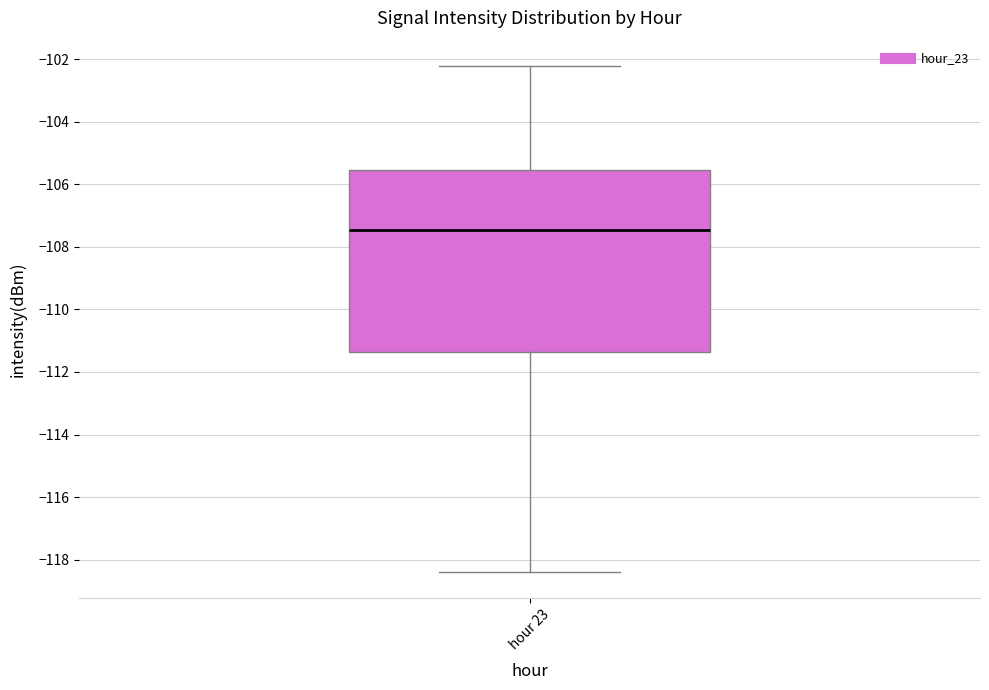

Read this box plot against the y-axis: the position of the median line, the range covered by the box, and the ends of both whiskers. The values are not printed on the chart, so give them approximately, as read against the axis.

median -107.4, box -111.4 to -105.6, whiskers -118.4 to -102.2